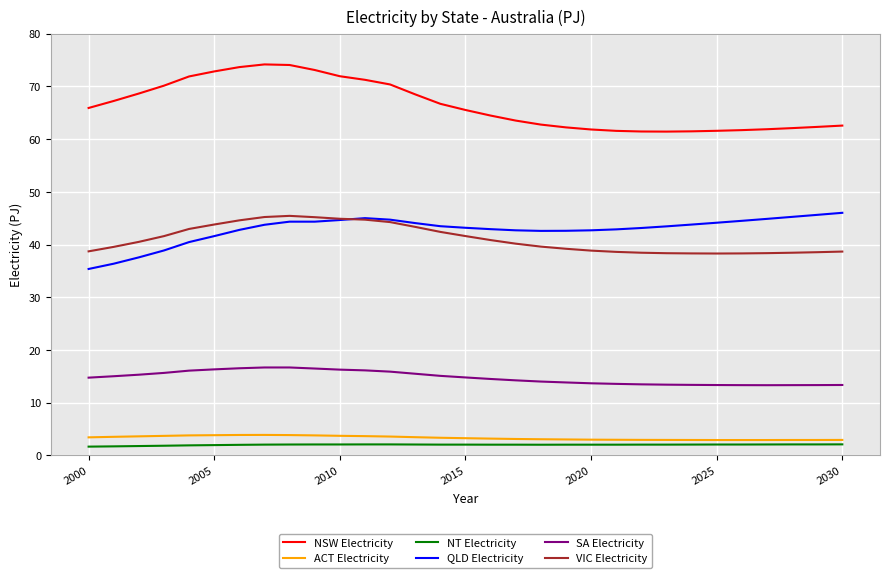

What is the smallest value displayed?

1.7